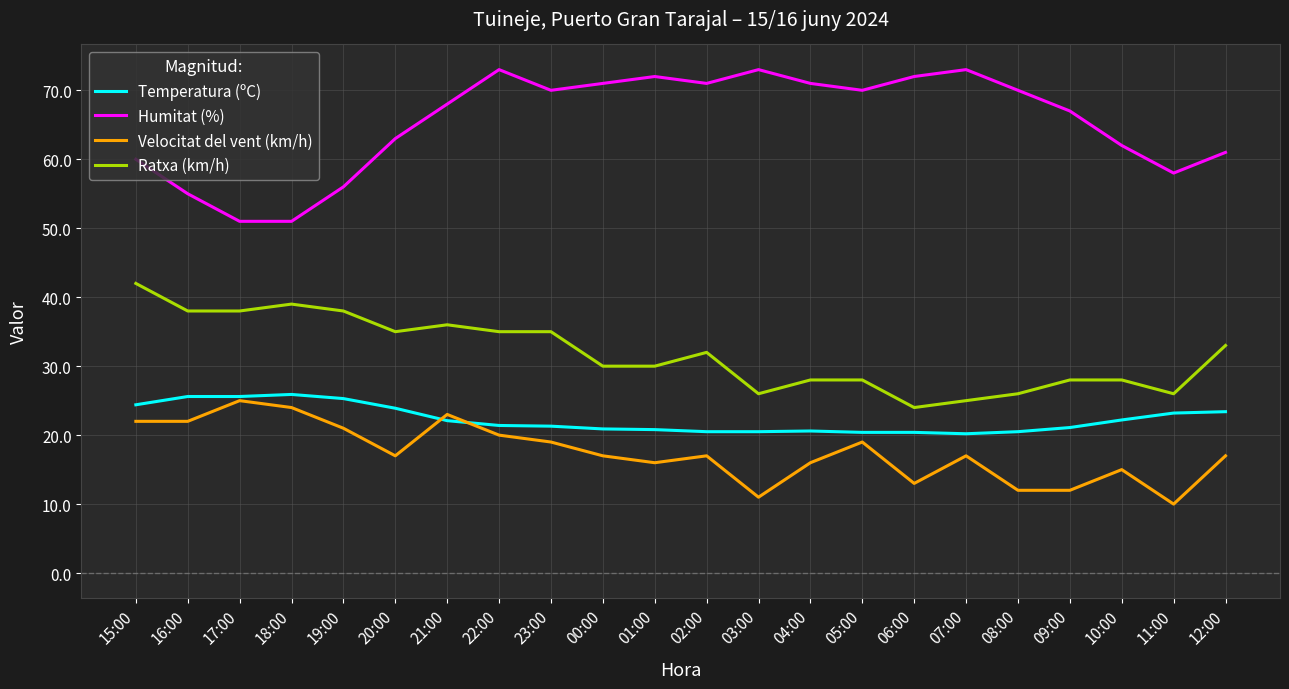

At which label is Ratxa (km/h) closest to 33?

12:00